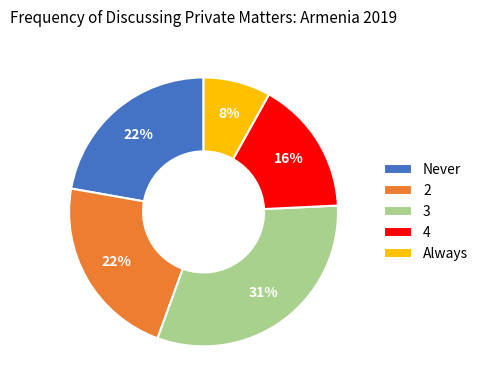

Which has a higher value, Never or 3?

3